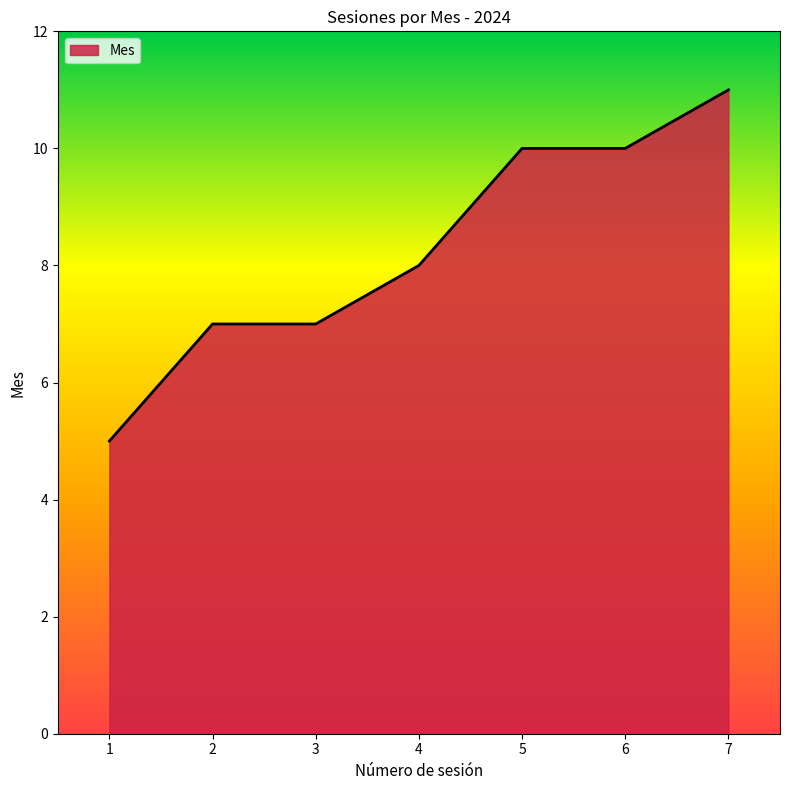

True or false: there are more than 2 points higher than both neighbors.

False